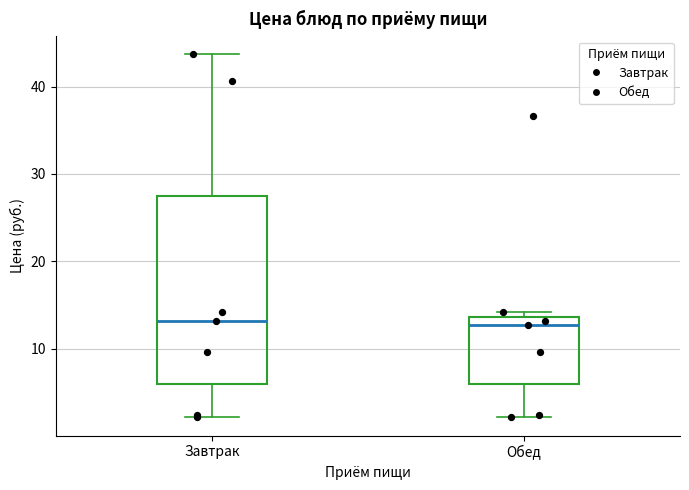

Reading left to right, transcribe this box plot: for each box, give where its median line is, the range the box spans, and where its two whiskers end, as read against the y-axis. The values are not printed on the chart, so give them approximately, as read against the axis.

Завтрак: median 13, box 6 to 27, whiskers 2 to 44
Обед: median 13, box 6 to 14, whiskers 2 to 14 (just above the box's upper edge)